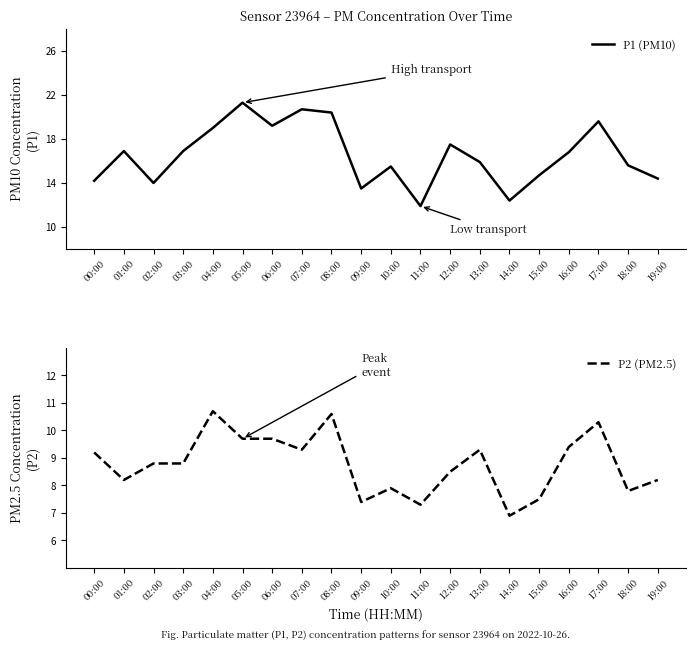

True or false: P2 (PM2.5) and P1 (PM10) cross at least once.

False